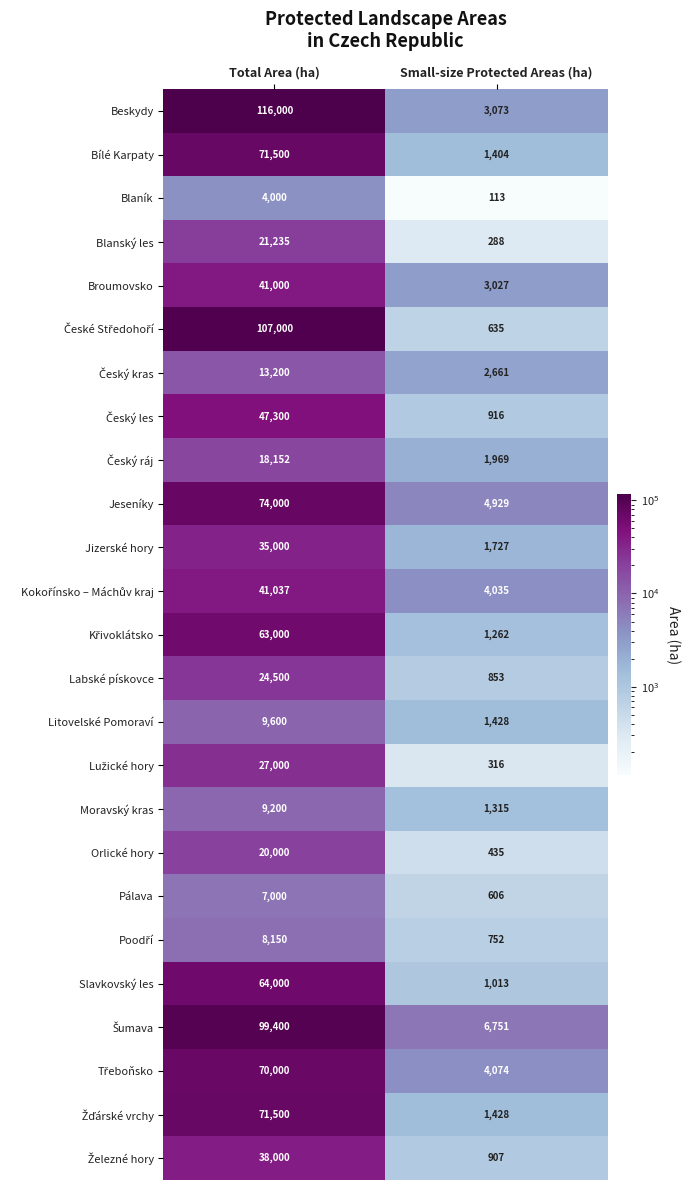

The Litovelské Pomoraví series shows 17072 at Total Area (ha). True or false?

False